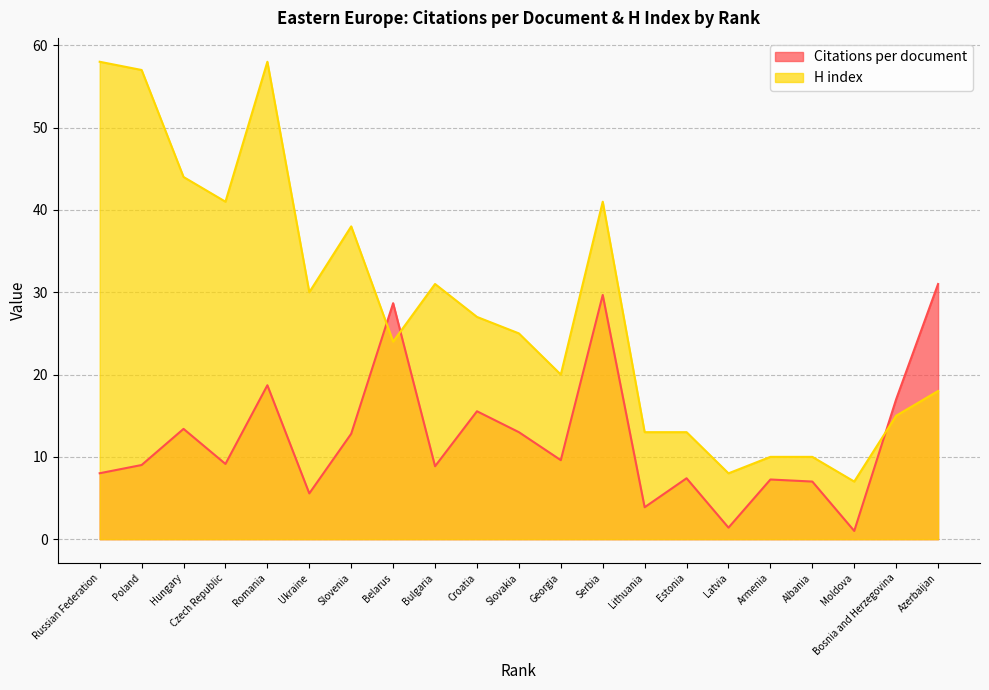

True or false: Citations per document and H index cross at least once.

True